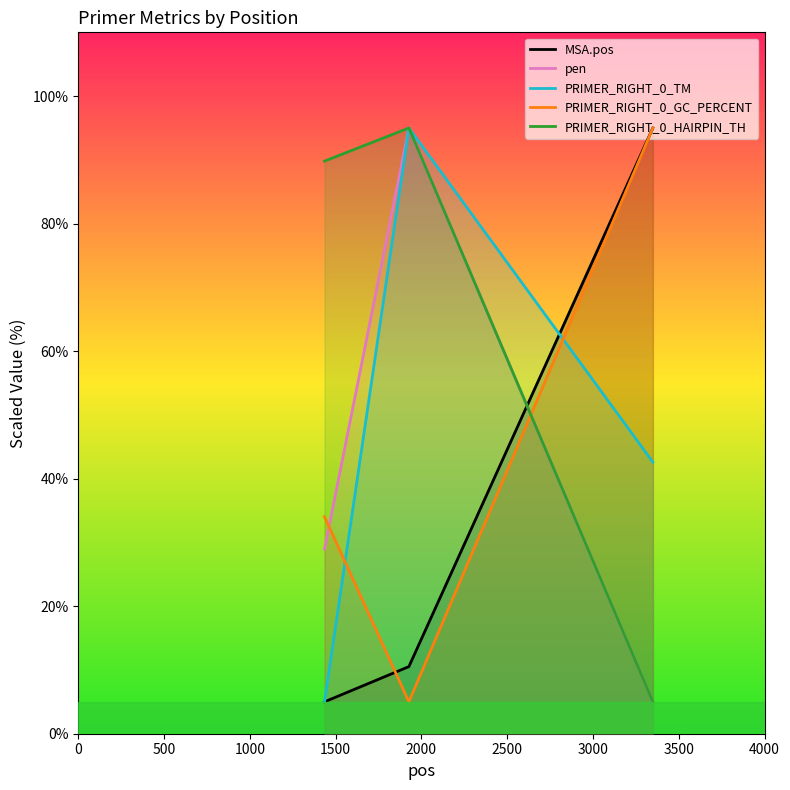

What is the sum of all PRIMER_RIGHT_0_HAIRPIN_TH values?

189.8